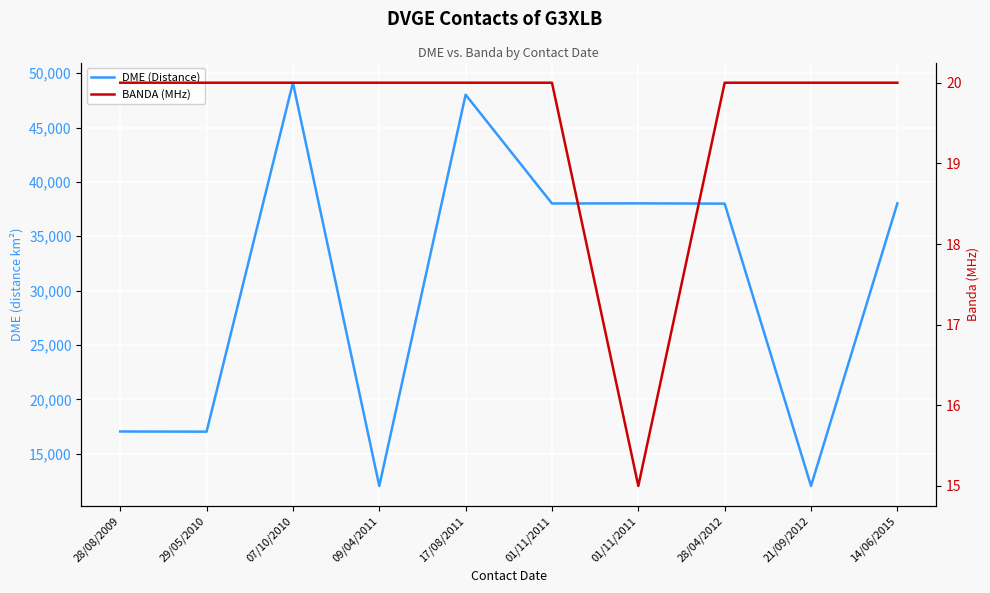

How many data points does each series have?

10